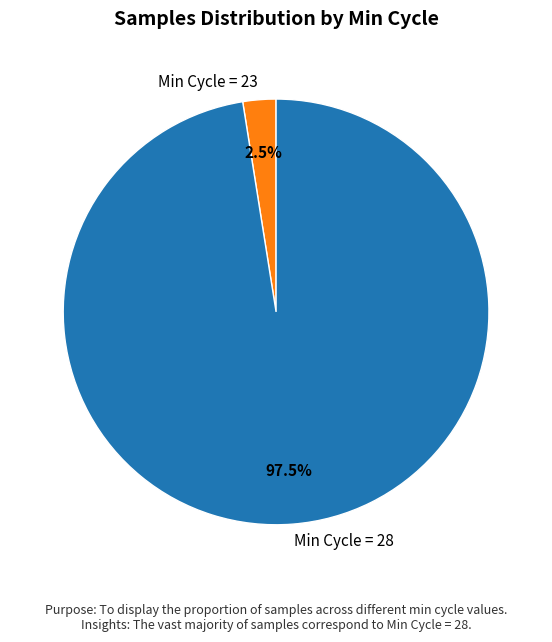

How many segments does this pie chart have?

2